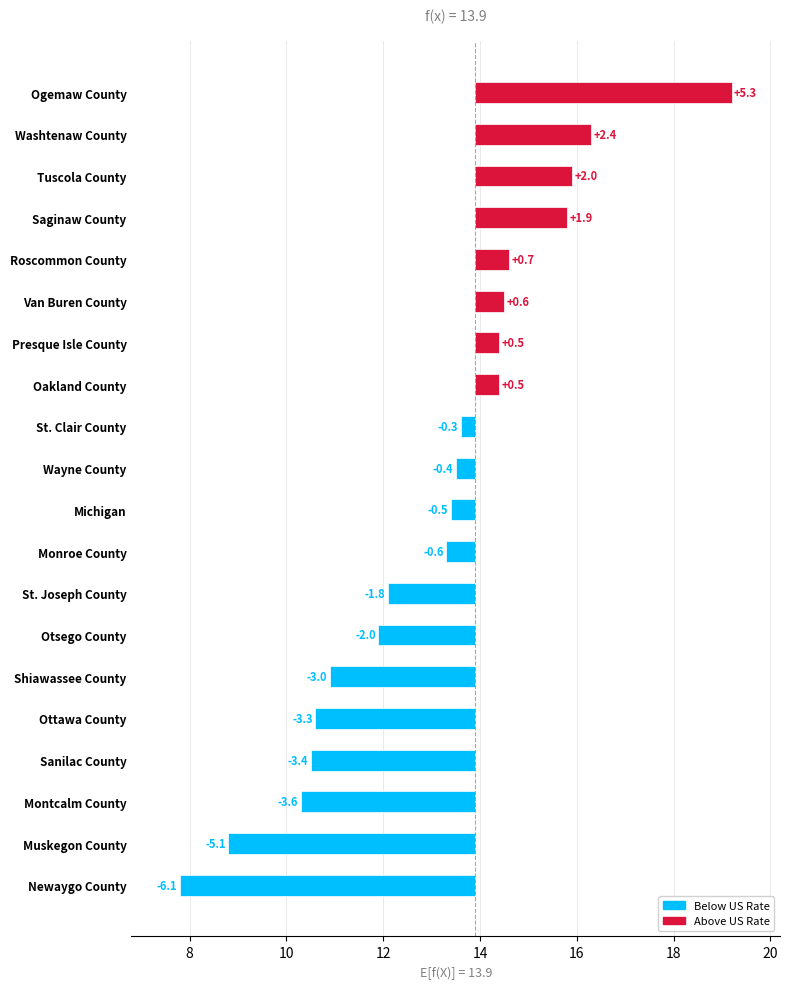

Reading left to right, what are all the values shown in this chart?

-6.1	-5.1	-3.6	-3.4	-3.3	-3.0	-2.0	-1.8	-0.6	-0.5	-0.4	-0.3	0.5	0.5	0.6	0.7	1.9	2.0	2.4	5.3